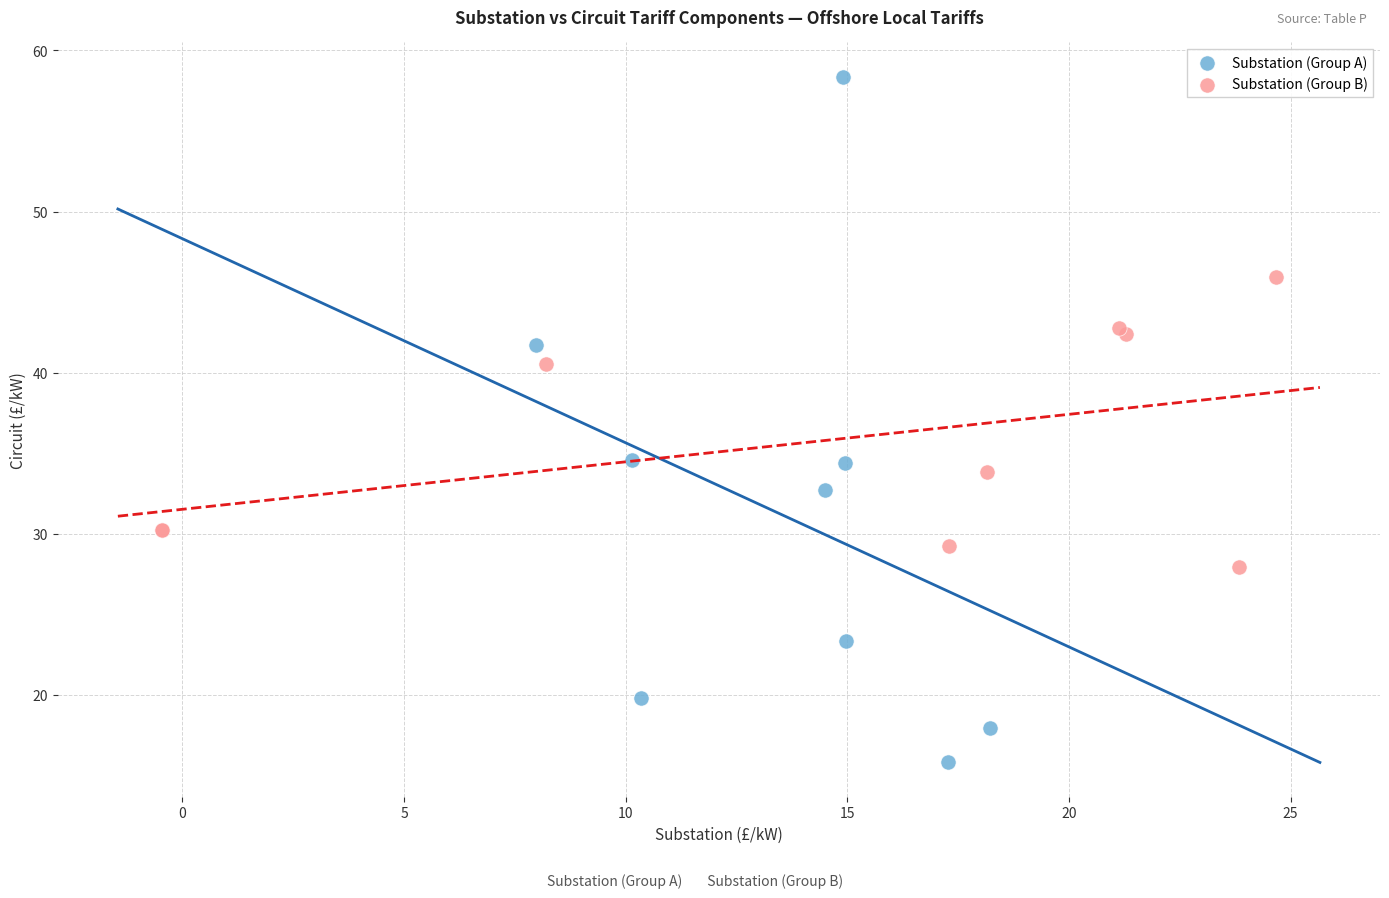

Which series has the largest Y range (max minus min)?

Substation (Group A)